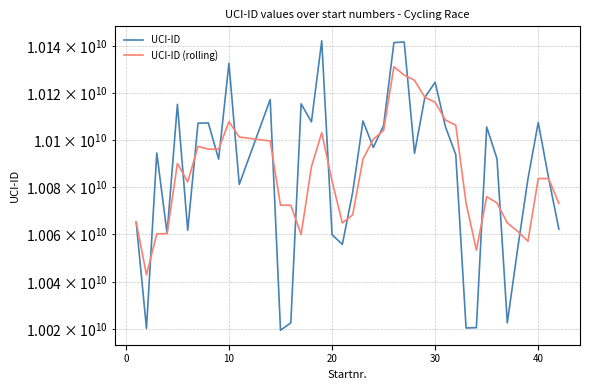

What are all the series names shown in the legend?

UCI-ID, UCI-ID (rolling)